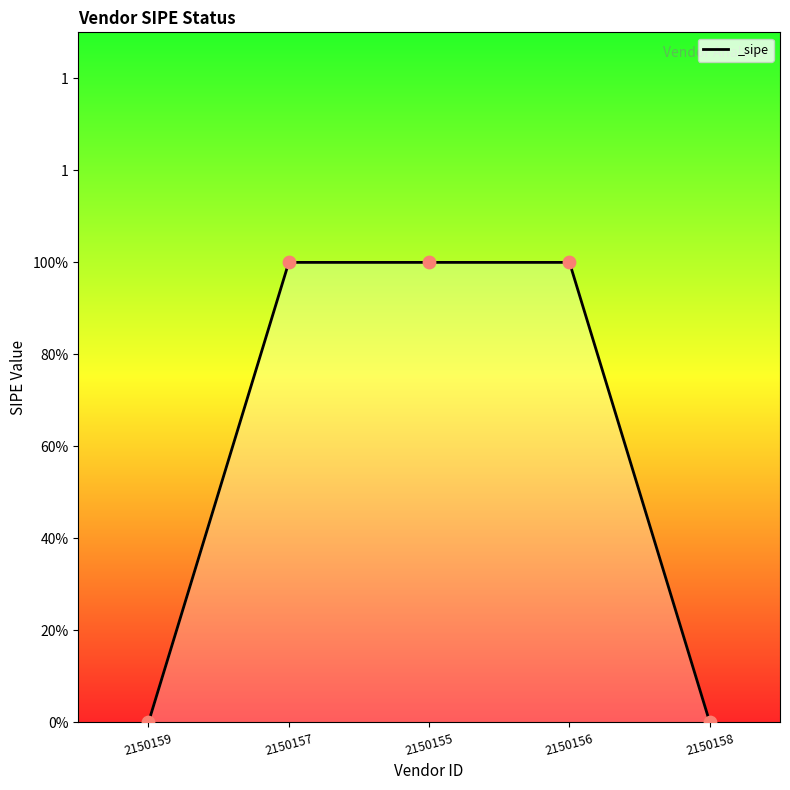

Is this an area chart (filled region under the line)?

Yes